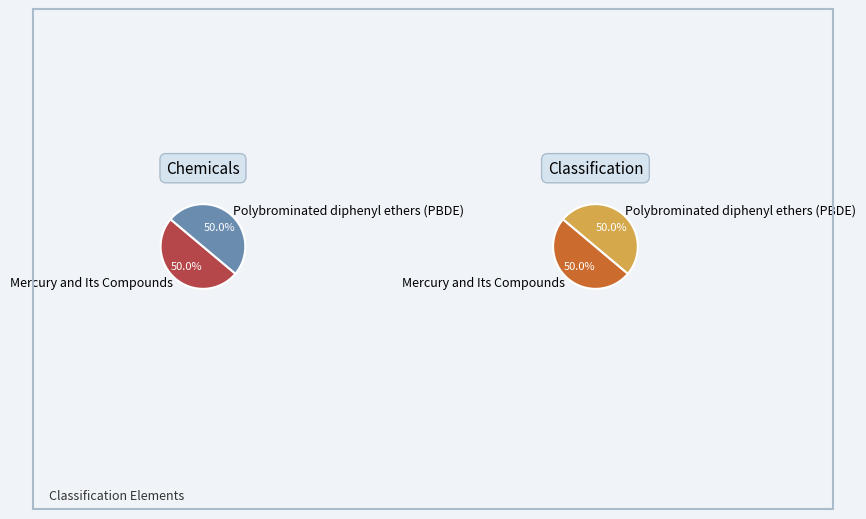

Which slice is the smallest?

Mercury and Its Compounds